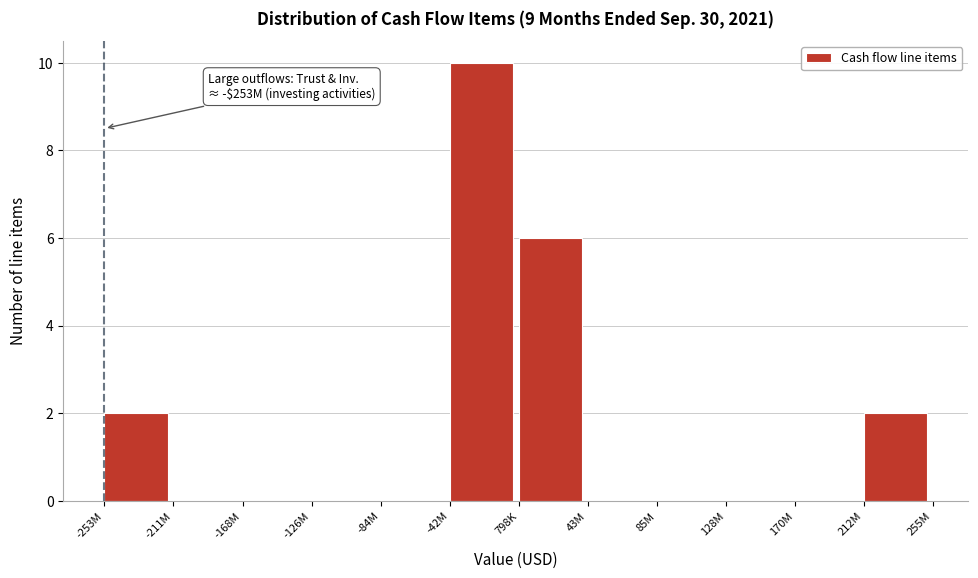

Reading right to left, extract all data points from this chart.

212M=2	170M=0	128M=0	85M=0	43M=0	798K=6	-42M=10	-84M=0	-126M=0	-168M=0	-211M=0	-253M=2